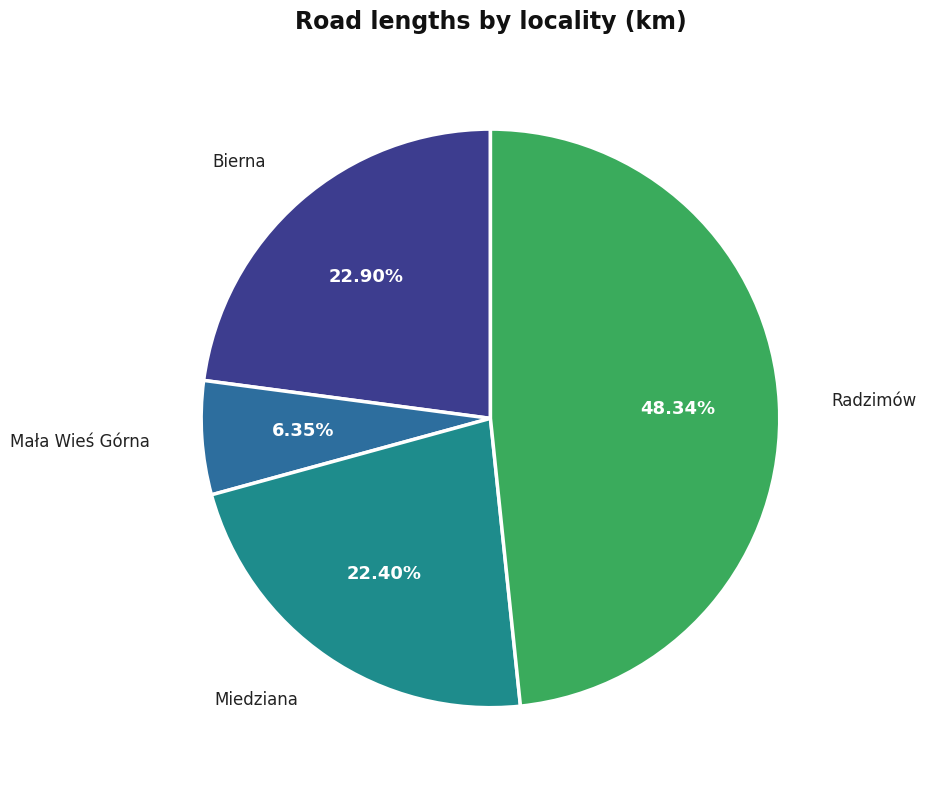

The Miedziana slice represents 22% of the pie. True or false?

True